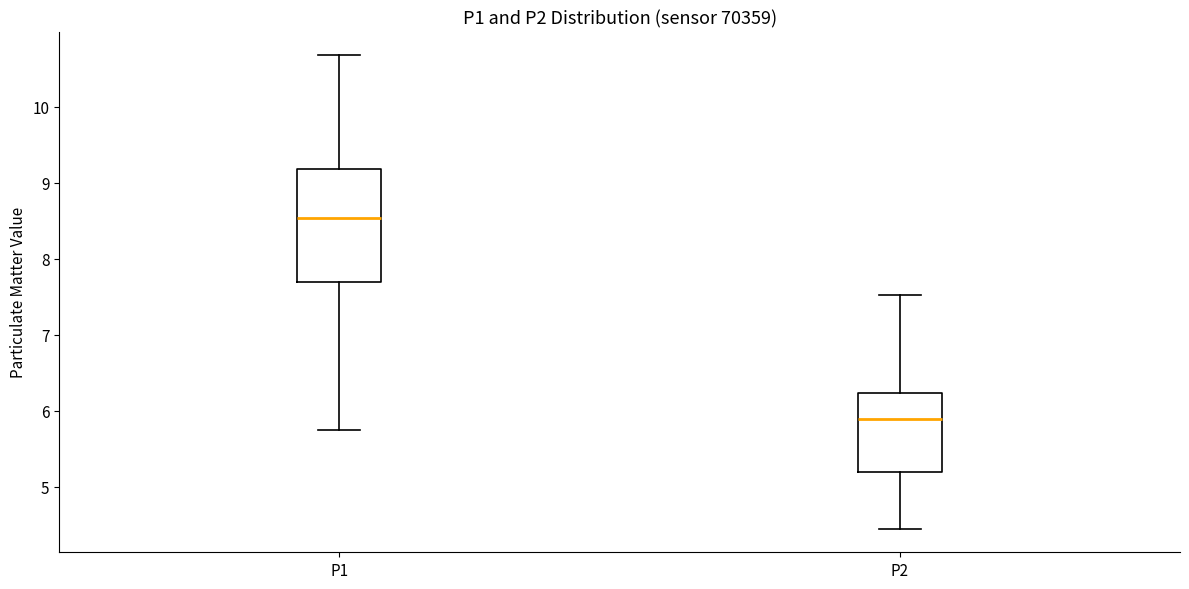

Reading left to right, transcribe this box plot: for each box, give where its median line is, the range the box spans, and where its two whiskers end, as read against the y-axis. The values are not printed on the chart, so give them approximately, as read against the axis.

P1: median 8.5, box 7.7 to 9.2, whiskers 5.8 to 10.7
P2: median 5.9, box 5.2 to 6.2, whiskers 4.5 to 7.5